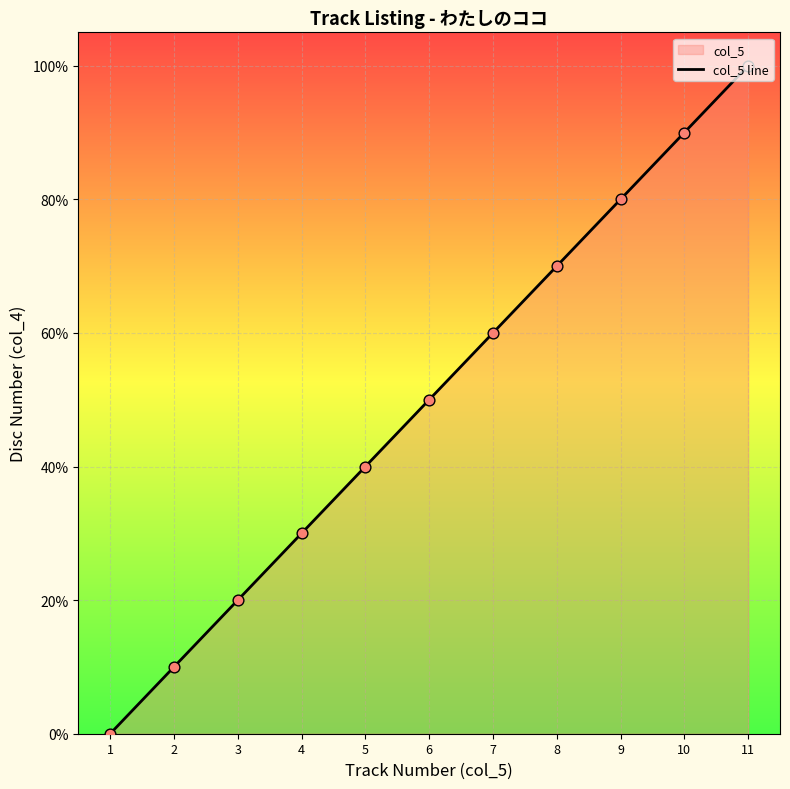

Between 11 and 7, which is larger?

11